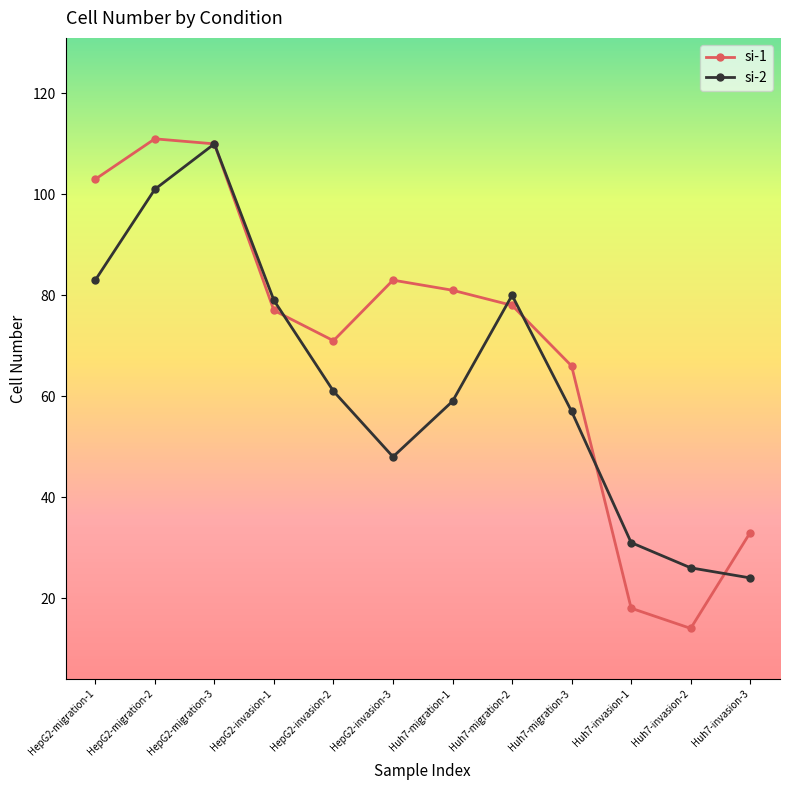

Which category has the highest value in the si-2 series?

HepG2-migration-3